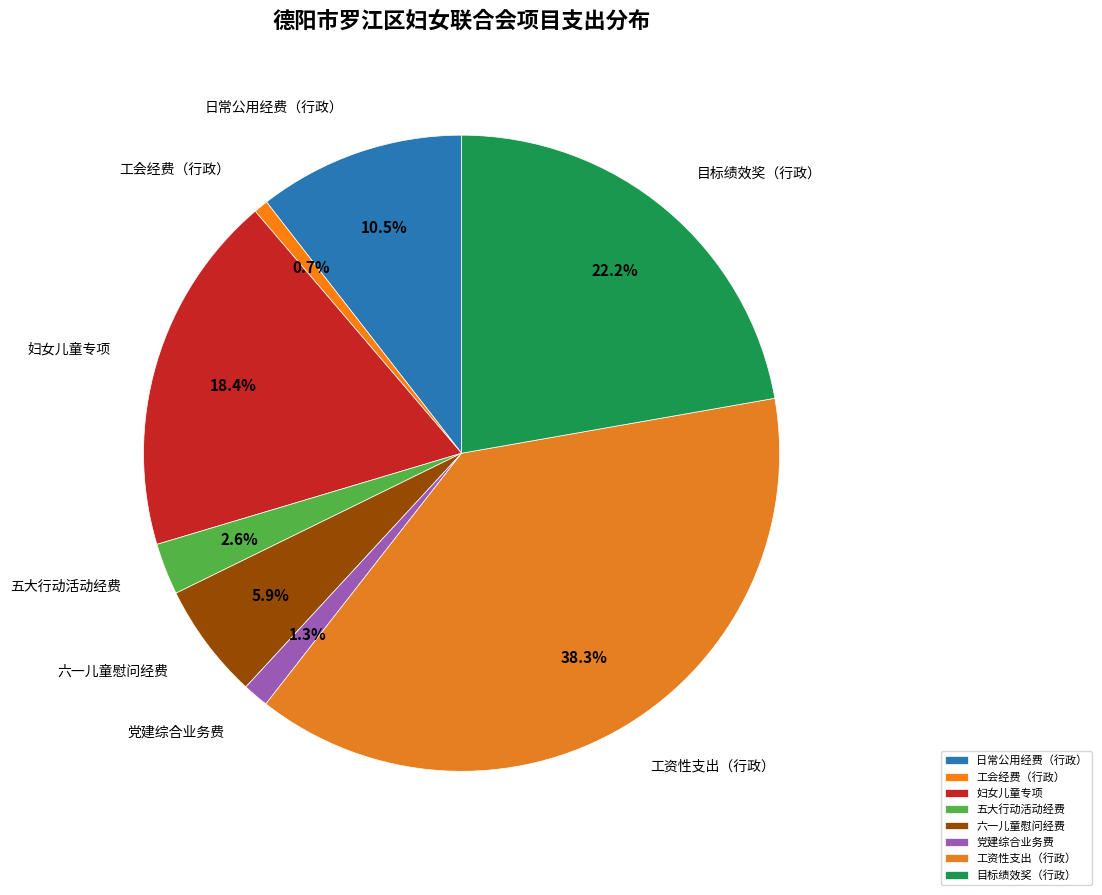

Which category has the biggest portion of the pie?

工资性支出（行政）